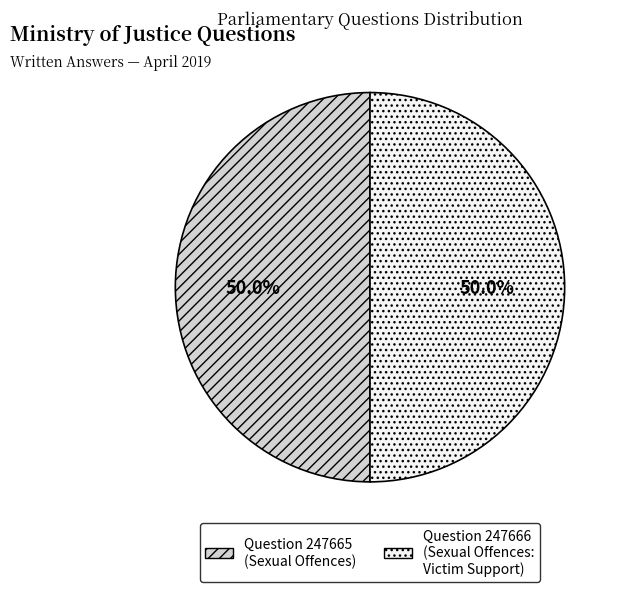

What is the ratio of the value at Question 247665 (Sexual Offences) to the value at Question 247666 (Sexual Offences: Victim Support)?

1.0